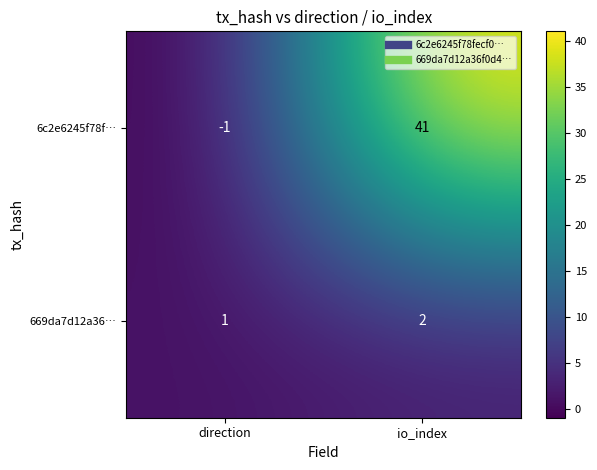

Rank the series by their maximum value, from highest to lowest.

6c2e6245f78f…, 669da7d12a36…